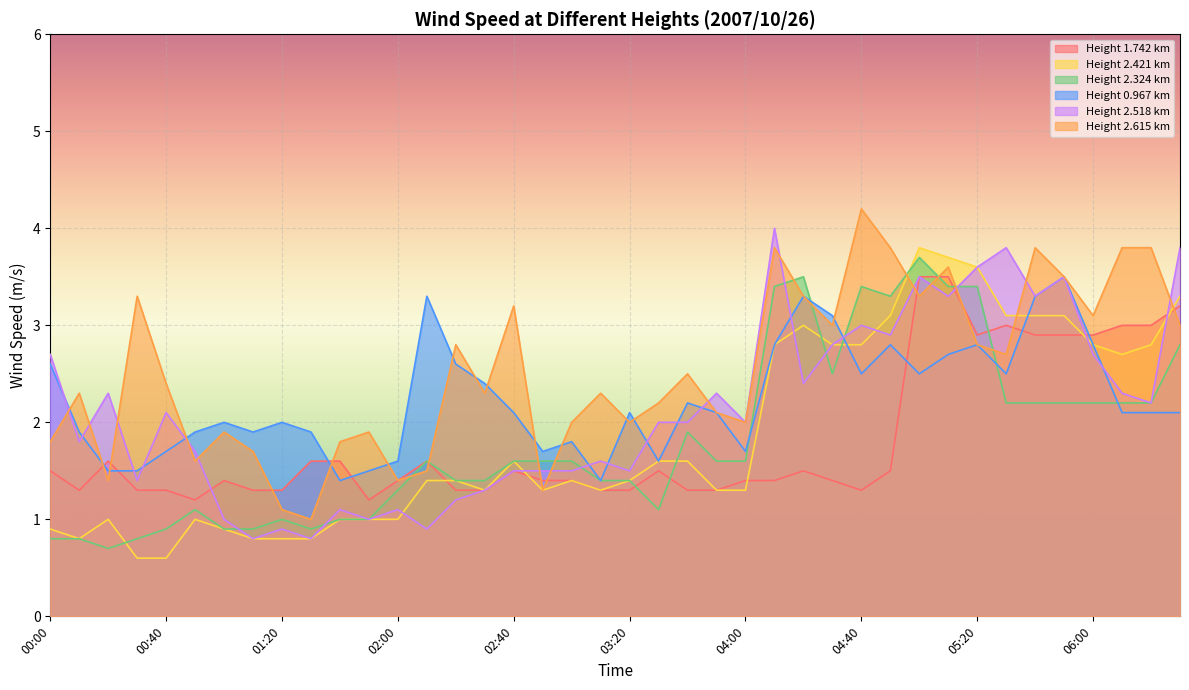

Reading right to left, list all the values displayed in this chart.

1.742: 3.2	3.0	3.0	2.9	2.9	2.9	3.0	2.9	3.5	3.5	1.5	1.3	1.4	1.5	1.4	1.4	1.3	1.3	1.5	1.3	1.3	1.4	1.4	1.5	1.3	1.3	1.6	1.4	1.2	1.6	1.6	1.3	1.3	1.4	1.2	1.3	1.3	1.6	1.3	1.5
2.421: 3.3	2.8	2.7	2.8	3.1	3.1	3.1	3.6	3.7	3.8	3.1	2.8	2.8	3.0	2.8	1.3	1.3	1.6	1.6	1.4	1.3	1.4	1.3	1.6	1.3	1.4	1.4	1.0	1.0	1.0	0.8	0.8	0.8	0.9	1.0	0.6	0.6	1.0	0.8	0.9
2.324: 2.8	2.2	2.2	2.2	2.2	2.2	2.2	3.4	3.4	3.7	3.3	3.4	2.5	3.5	3.4	1.6	1.6	1.9	1.1	1.4	1.4	1.6	1.6	1.6	1.4	1.4	1.6	1.3	1.0	1.0	0.9	1.0	0.9	0.9	1.1	0.9	0.8	0.7	0.8	0.8
0.967: 2.1	2.1	2.1	2.8	3.5	3.3	2.5	2.8	2.7	2.5	2.8	2.5	3.1	3.3	2.8	1.7	2.1	2.2	1.6	2.1	1.4	1.8	1.7	2.1	2.4	2.6	3.3	1.6	1.5	1.4	1.9	2.0	1.9	2.0	1.9	1.7	1.5	1.5	1.9	2.6
2.518: 3.8	2.2	2.3	2.7	3.5	3.3	3.8	3.6	3.3	3.5	2.9	3.0	2.8	2.4	4.0	2.0	2.3	2.0	2.0	1.5	1.6	1.5	1.5	1.5	1.3	1.2	0.9	1.1	1.0	1.1	0.8	0.9	0.8	1.0	1.7	2.1	1.4	2.3	1.8	2.7
2.615: 3.0	3.8	3.8	3.1	3.5	3.8	2.7	2.8	3.6	3.3	3.8	4.2	3.0	3.3	3.8	2.0	2.1	2.5	2.2	2.0	2.3	2.0	1.3	3.2	2.3	2.8	1.5	1.4	1.9	1.8	1.0	1.1	1.7	1.9	1.6	2.4	3.3	1.4	2.3	1.8